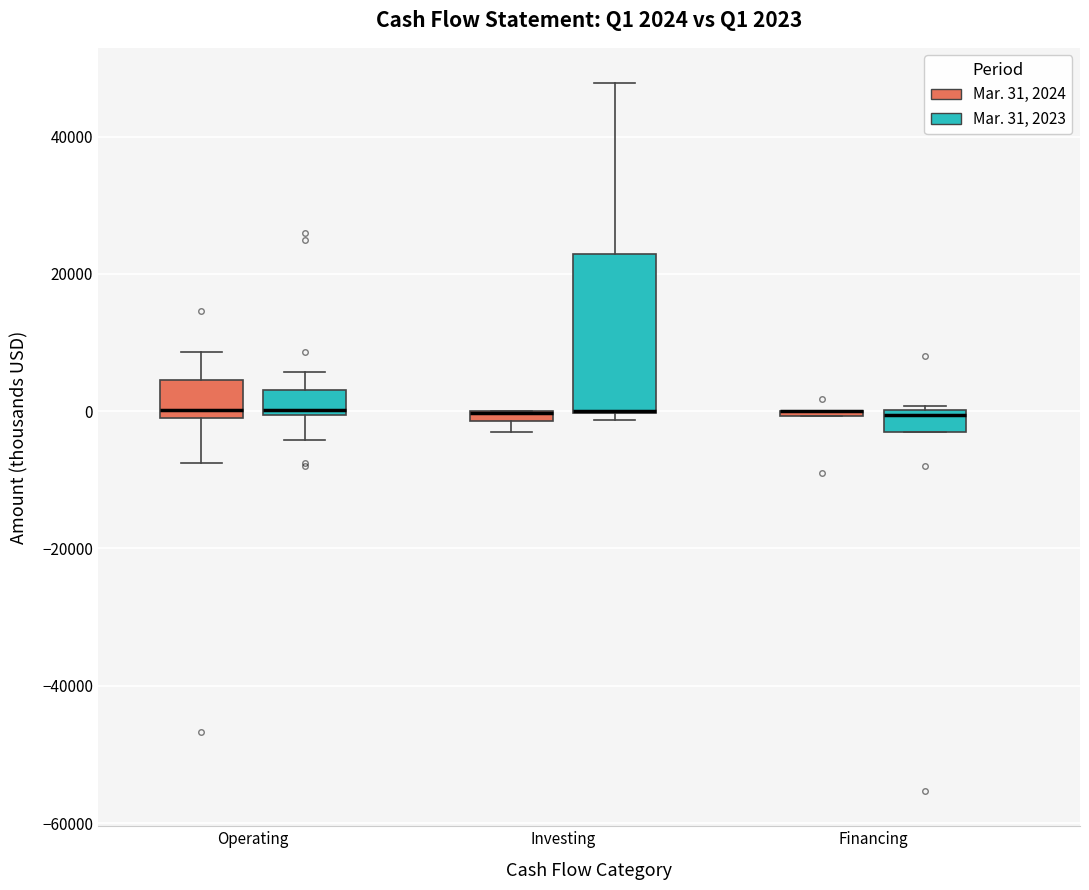

Comparing the boxes themselves (not the whiskers), which one is the tallest?

Investing (Mar. 31, 2023)